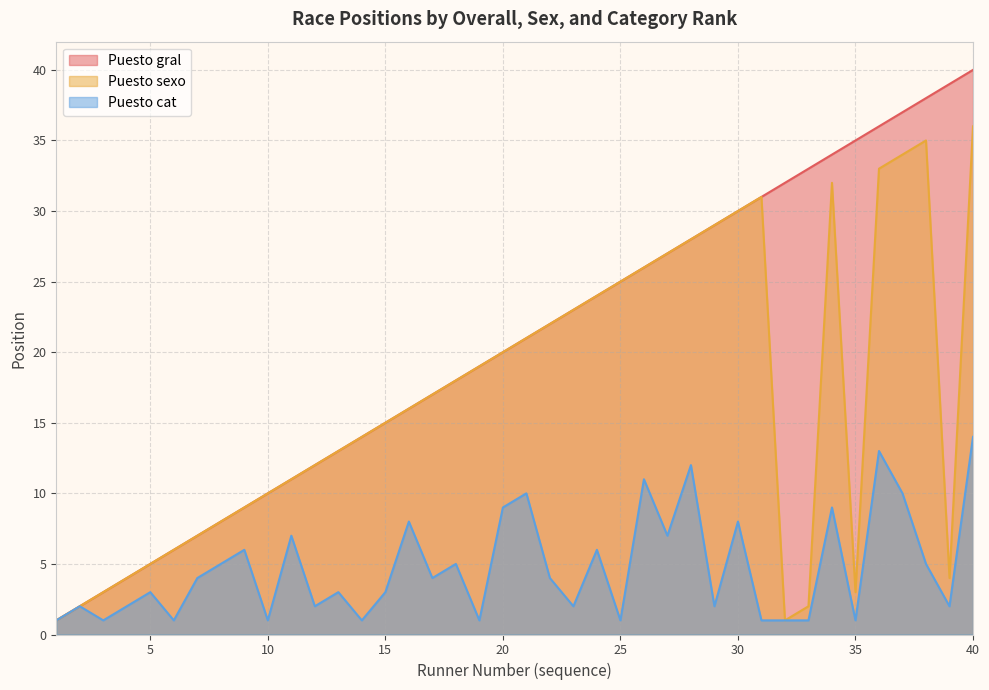

What is the difference between the highest and lowest values at 15?

12